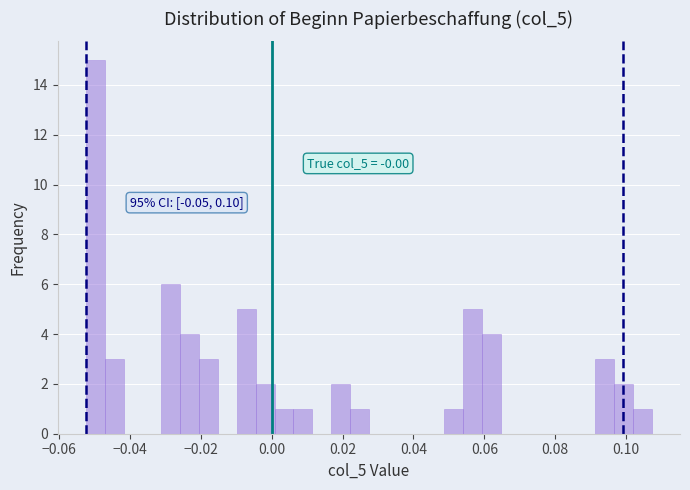

Around what value on the x-axis is the tallest bar? Give the approximate position of its centre, as read against the axis.

-0.050